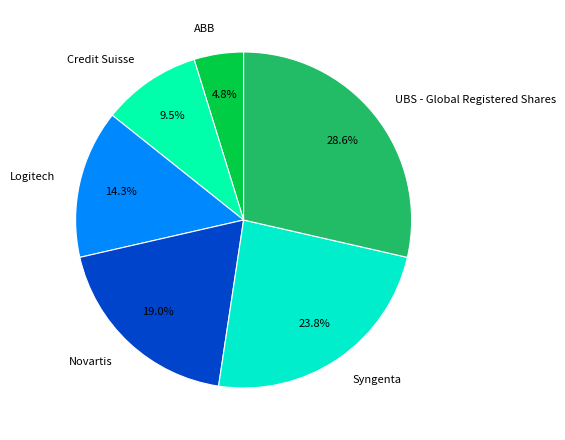

To the nearest percent, what percentage of the pie is Syngenta?

24%